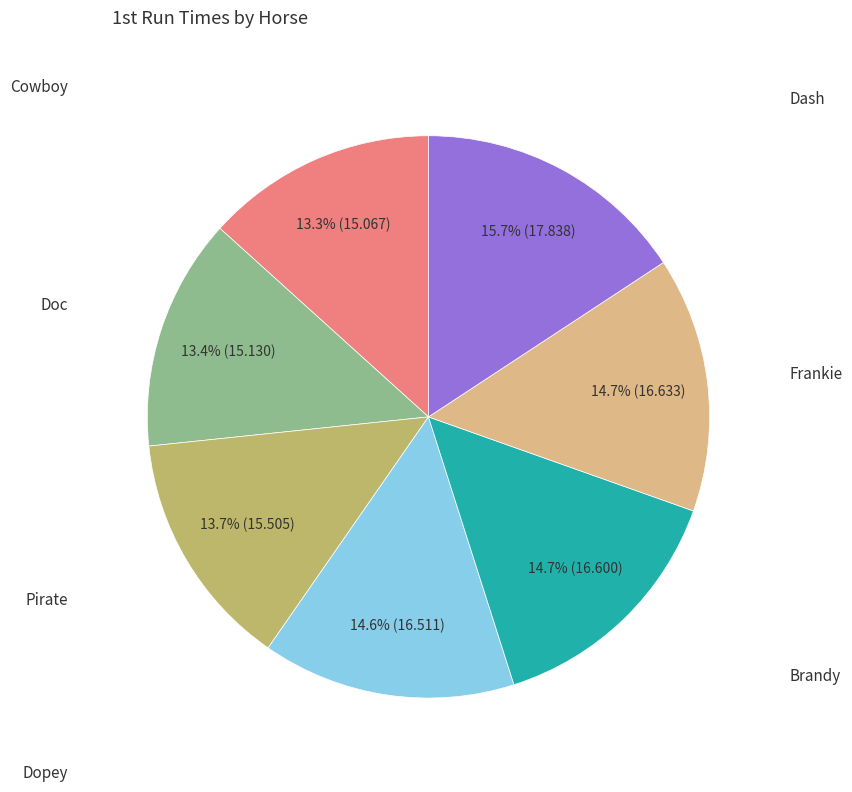

Is there any slice that represents more than half of the pie?

No